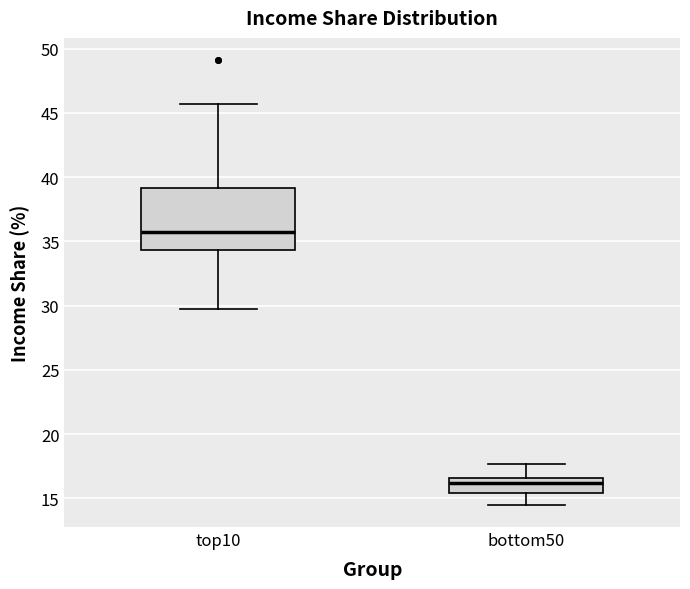

Reading left to right, transcribe this box plot: for each box, give where its median line is, the range the box spans, and where its two whiskers end, as read against the y-axis. The values are not printed on the chart, so give them approximately, as read against the axis.

top10: median 36.0, box 34.5 to 39.0, whiskers 29.5 to 45.5
bottom50: median 16.0, box 15.5 to 16.5, whiskers 14.5 to 17.5